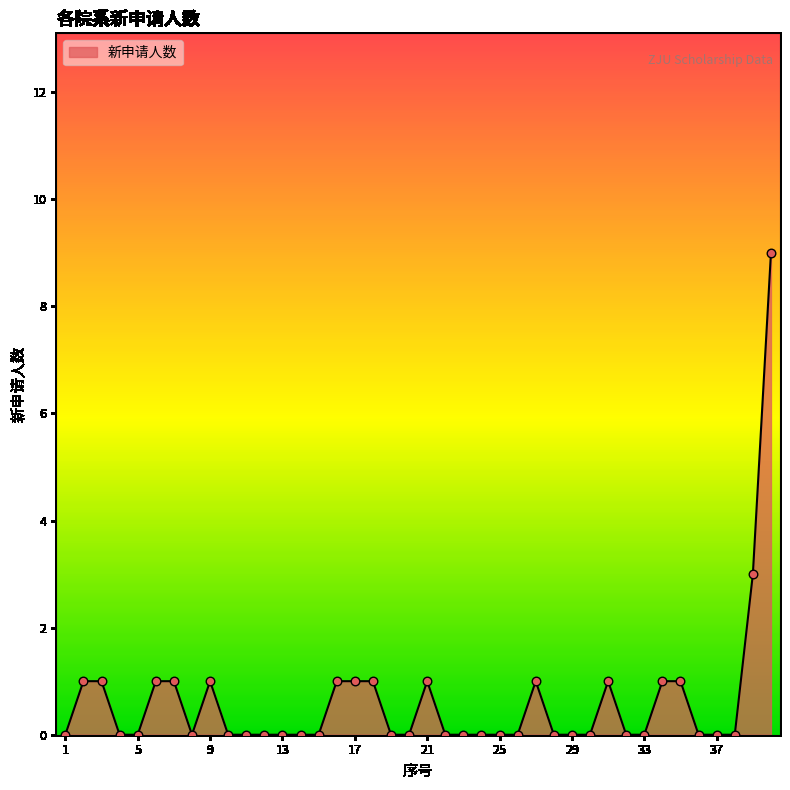

What is the difference between the maximum and minimum values?

9